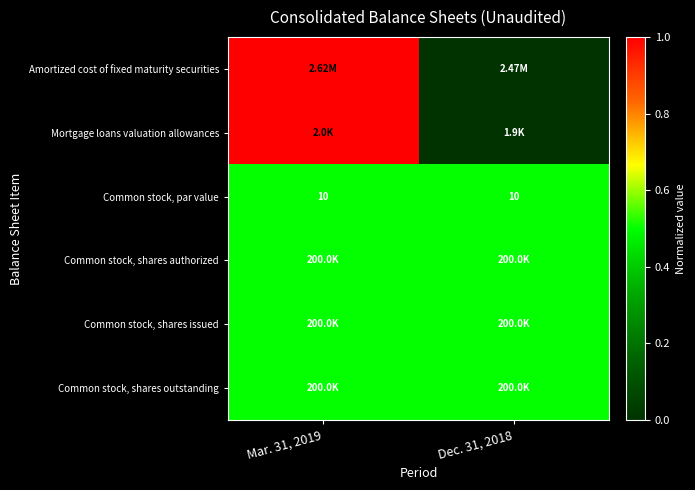

What is the sum of all Common stock, par value values?

20.0